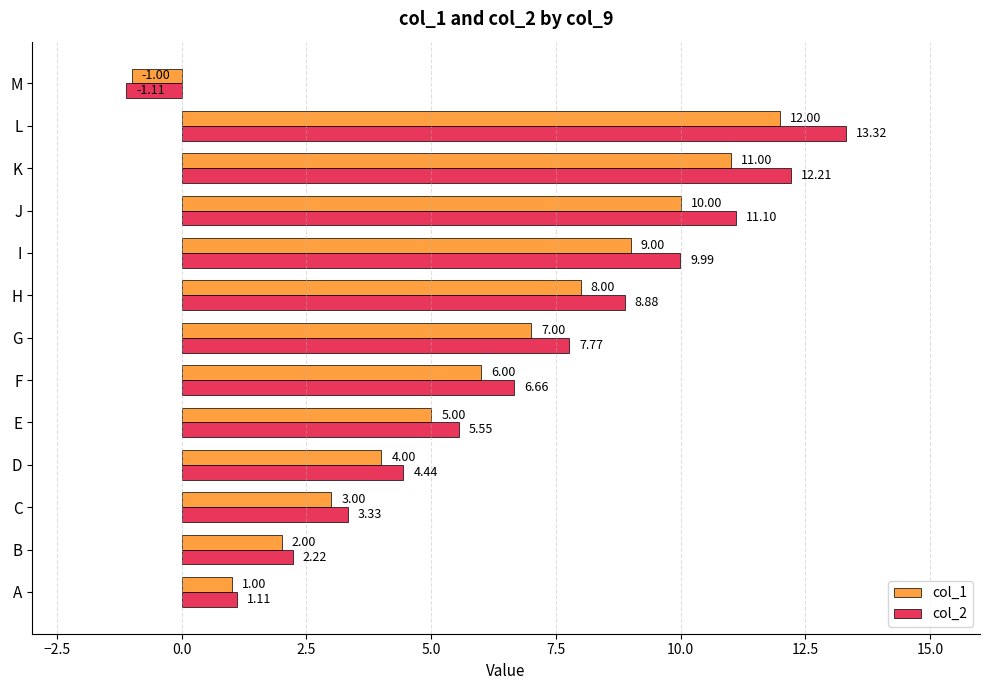

Rank the categories by col_1 value from lowest to highest.

M, A, B, C, D, E, F, G, H, I, J, K, L